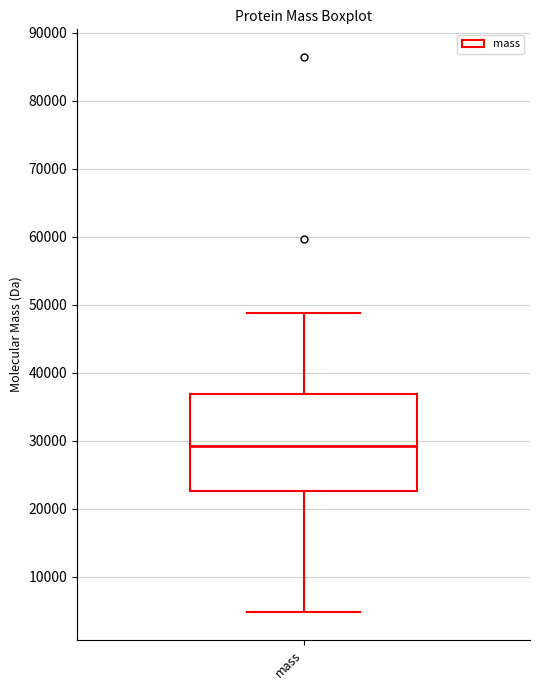

Where is the upper edge of the box for mass on the y-axis? The values are not printed on the chart, so give them approximately, as read against the axis.

37000